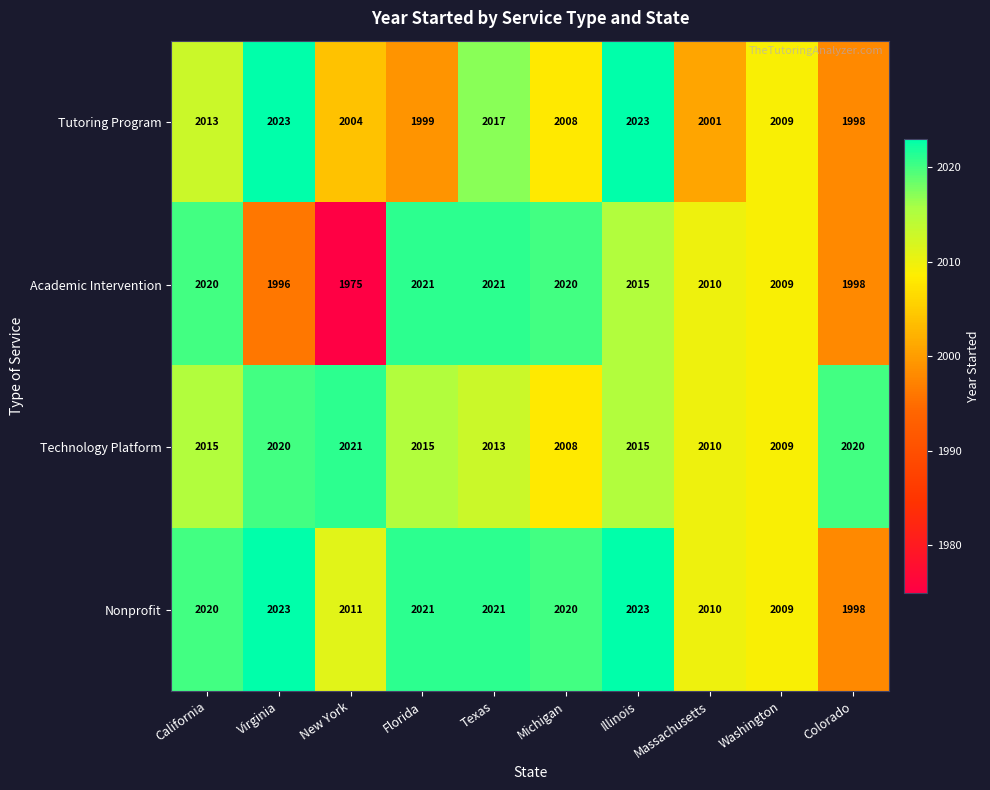

What is the average value of the Technology Platform series?

2015